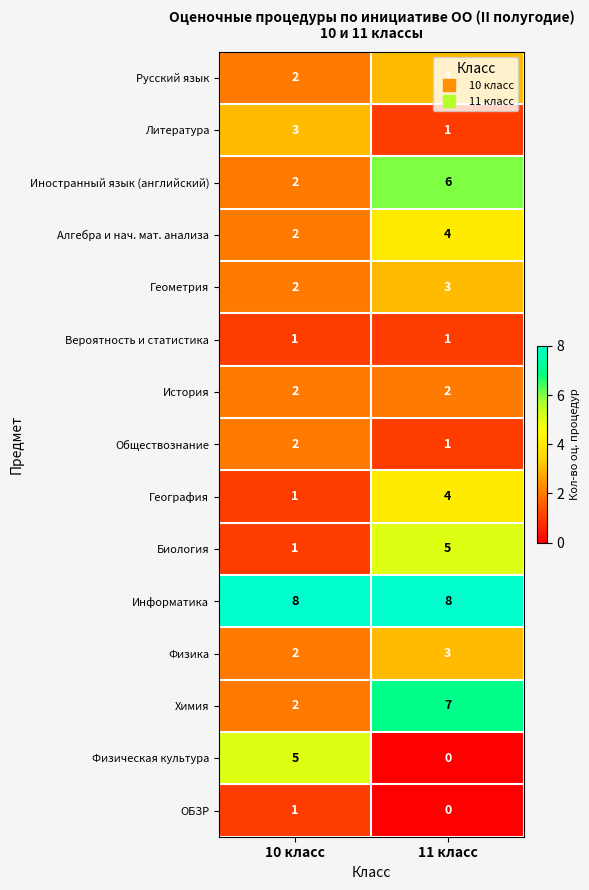

What is the spread (max minus min) of values at 11 класс?

8